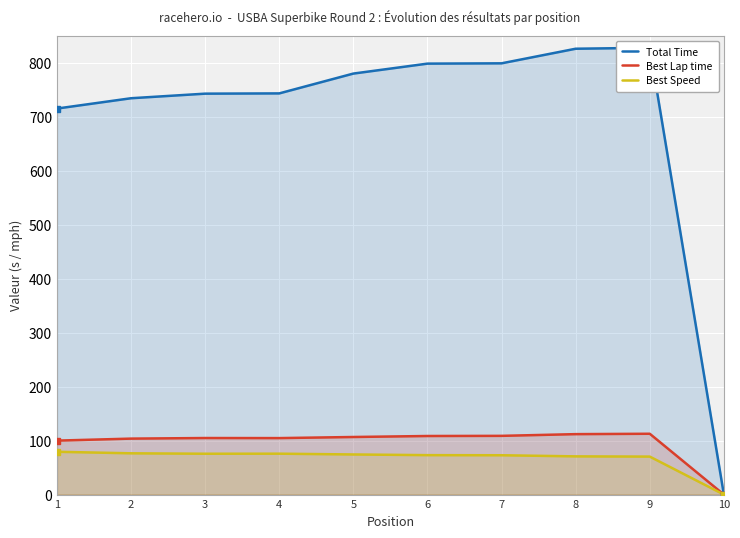

Between 4 and 8, which is larger?

8